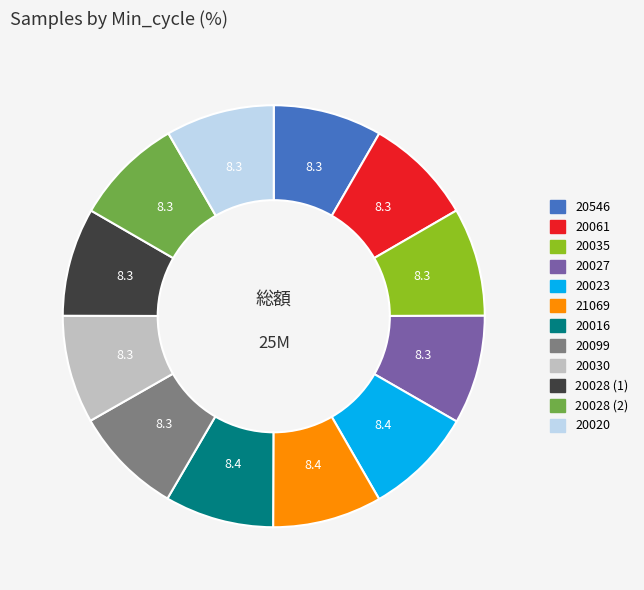

Is there any slice that represents more than half of the pie?

No